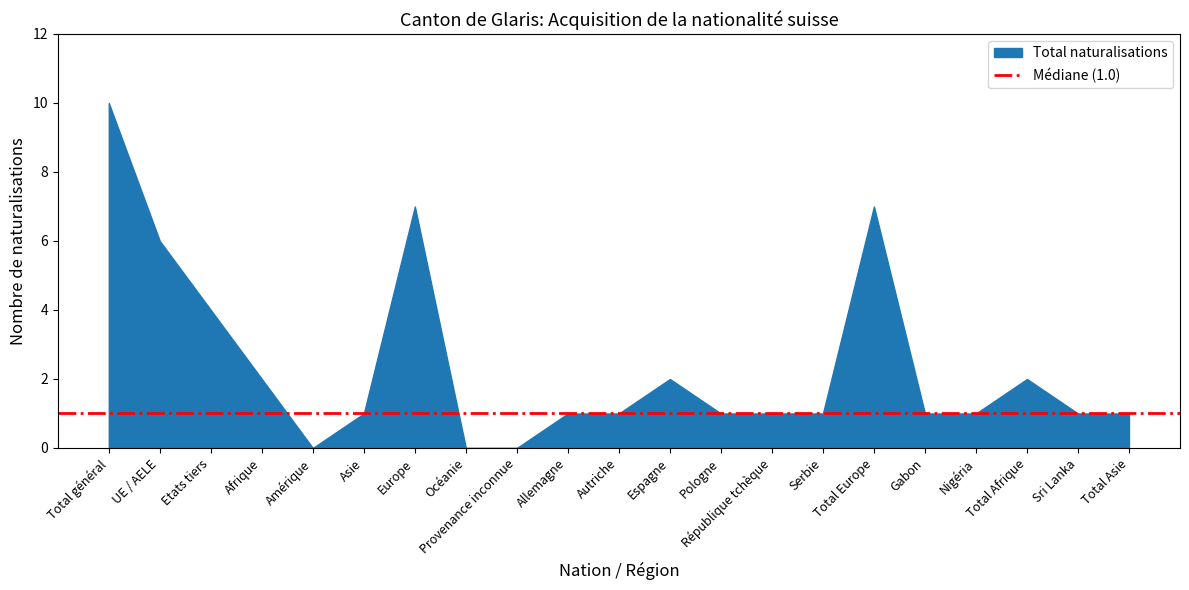

The value at Serbie is 0. True or false?

False